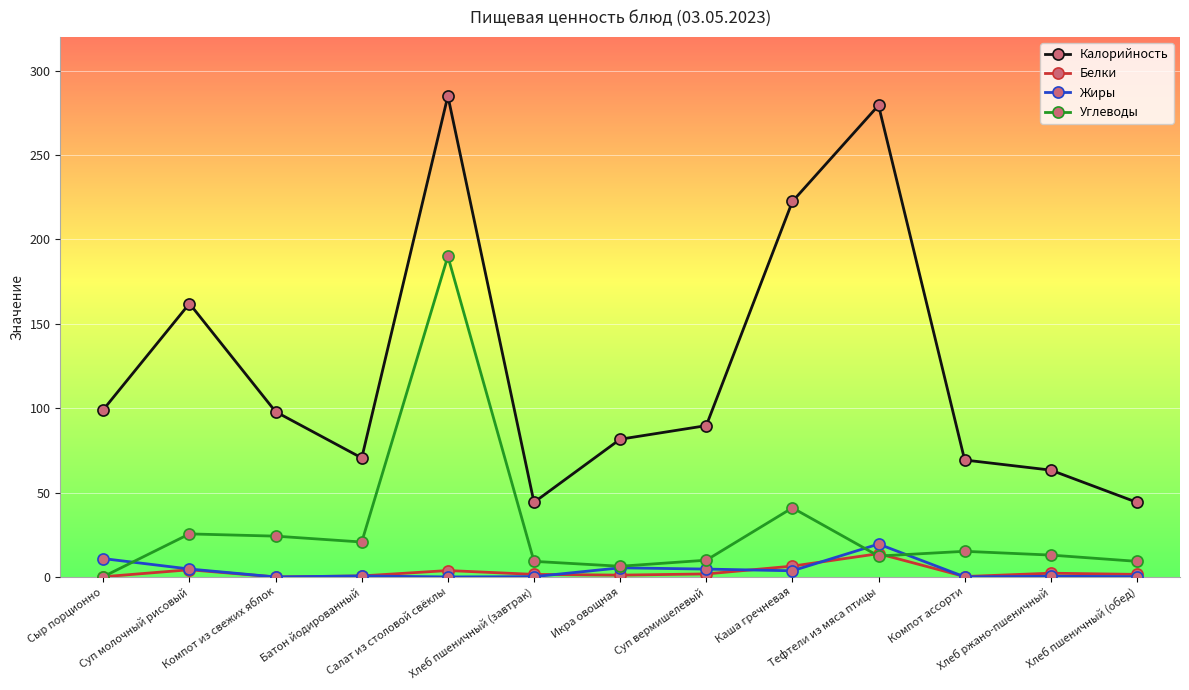

Is the value of Белки at Салат из столовой свёклы greater than the value of Калорийность at Батон йодированный?

No